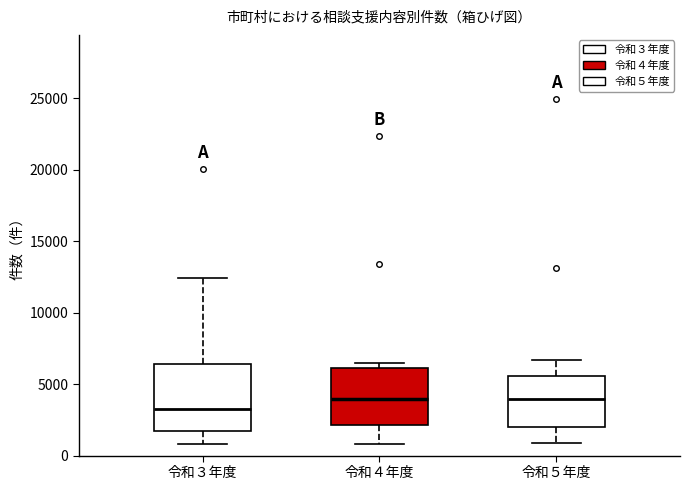

Comparing the boxes themselves (not the whiskers), which one is the tallest?

令和３年度